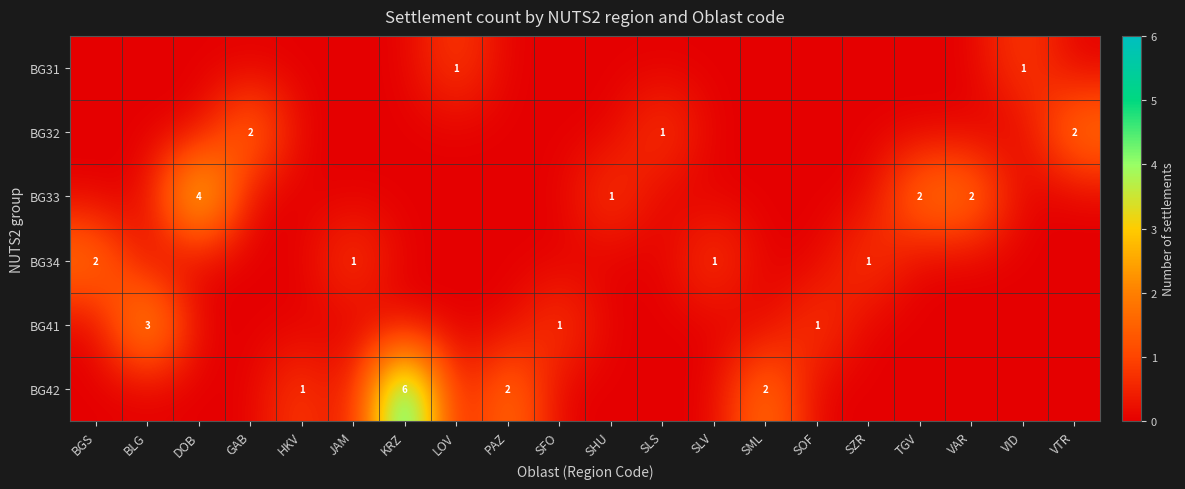

True or false: BG33 has a value of -3 at VTR.

False